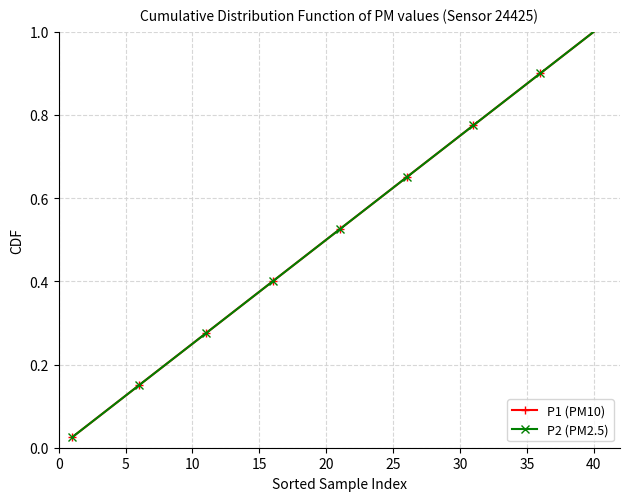

What is the difference between the second highest and second lowest values in the P1 (PM10) series?

0.9